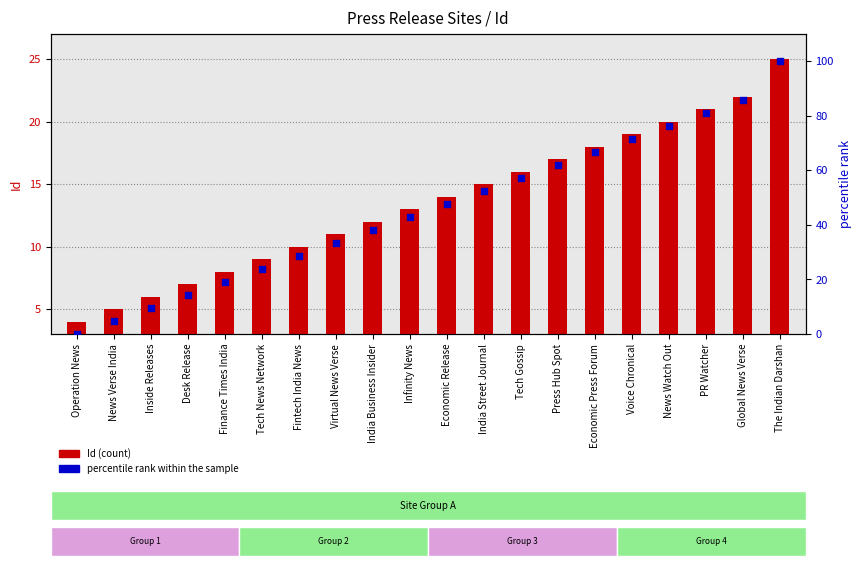

At which category is the sum across all series the highest?

The Indian Darshan